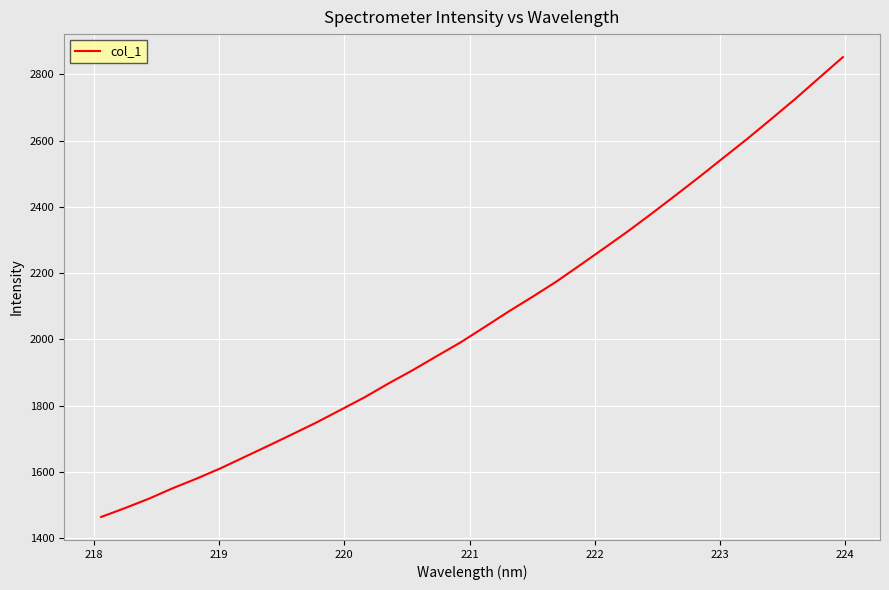

Reading left to right, what are all the values shown in this chart?

1463.3	1490.2	1518.7	1550.5	1579.6	1610.8	1644.9	1679.1	1713.8	1749.1	1786.8	1824.8	1866.6	1906.3	1948.5	1990.1	2036.3	2083.0	2127.6	2173.6	2223.8	2274.5	2326.0	2379.8	2435.0	2490.9	2548.4	2605.6	2665.4	2725.9	2789.4	2852.5